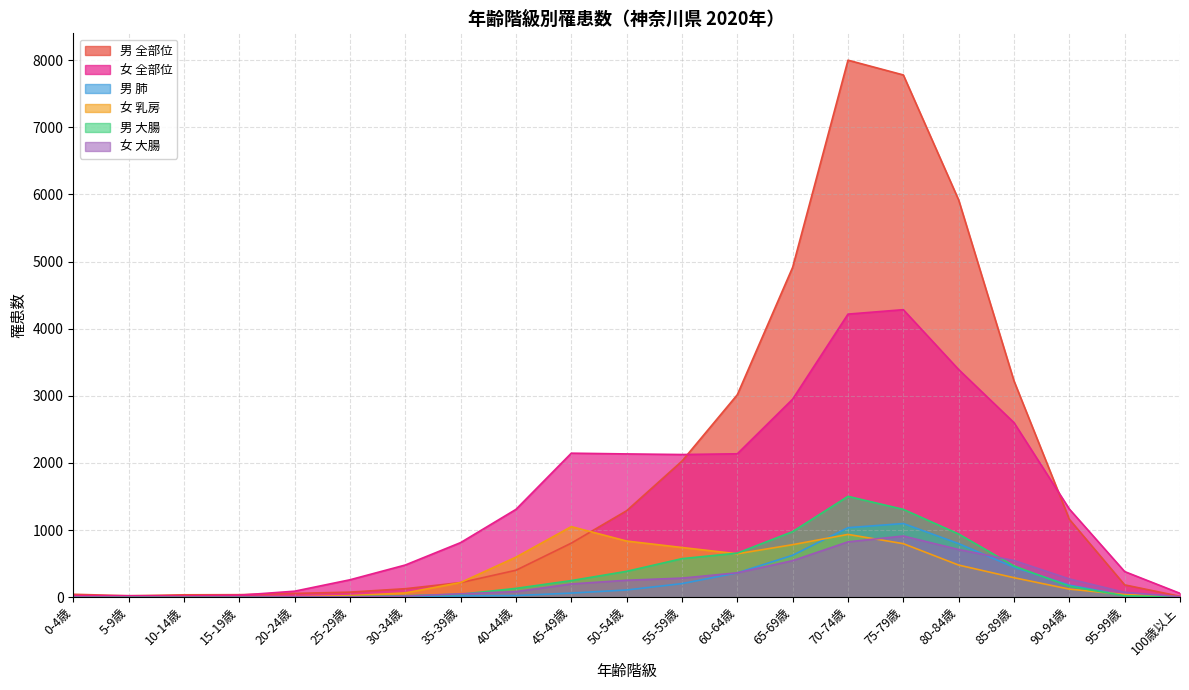

Which has a higher value, 5-9歳 or 80-84歳?

80-84歳